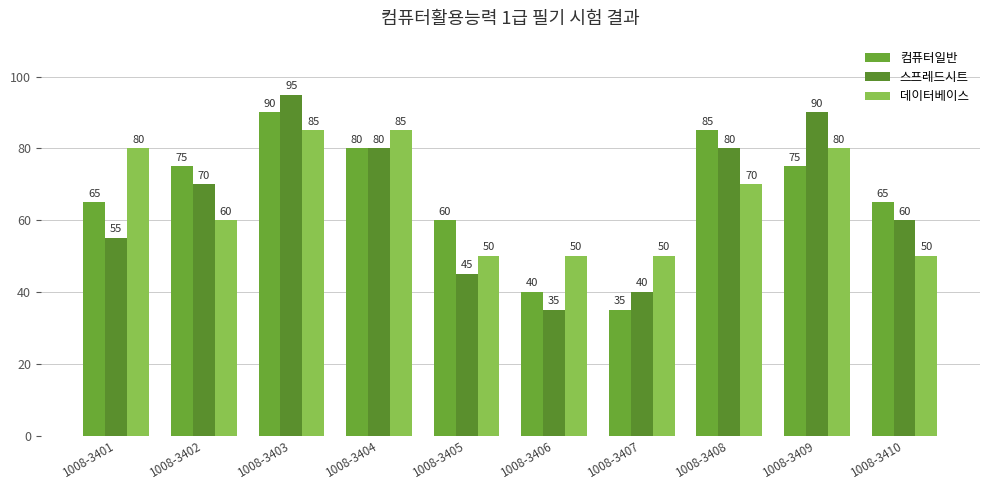

Reading left to right, list all the values displayed in this chart.

컴퓨터일반: 65	75	90	80	60	40	35	85	75	65
스프레드시트: 55	70	95	80	45	35	40	80	90	60
데이터베이스: 80	60	85	85	50	50	50	70	80	50